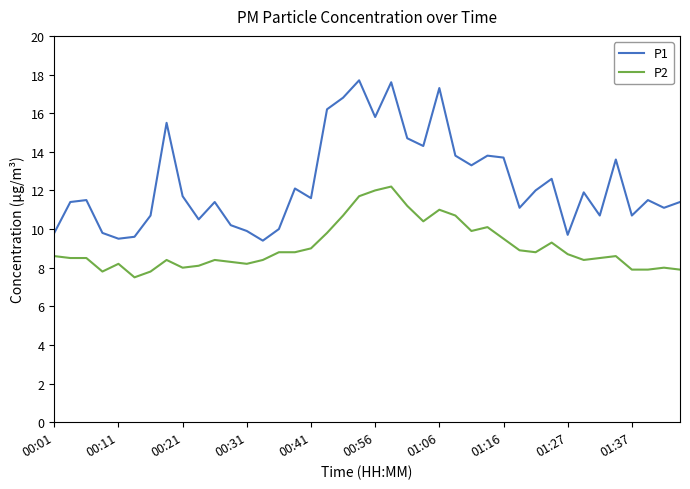

What is the lowest value of the P2 series?

7.5